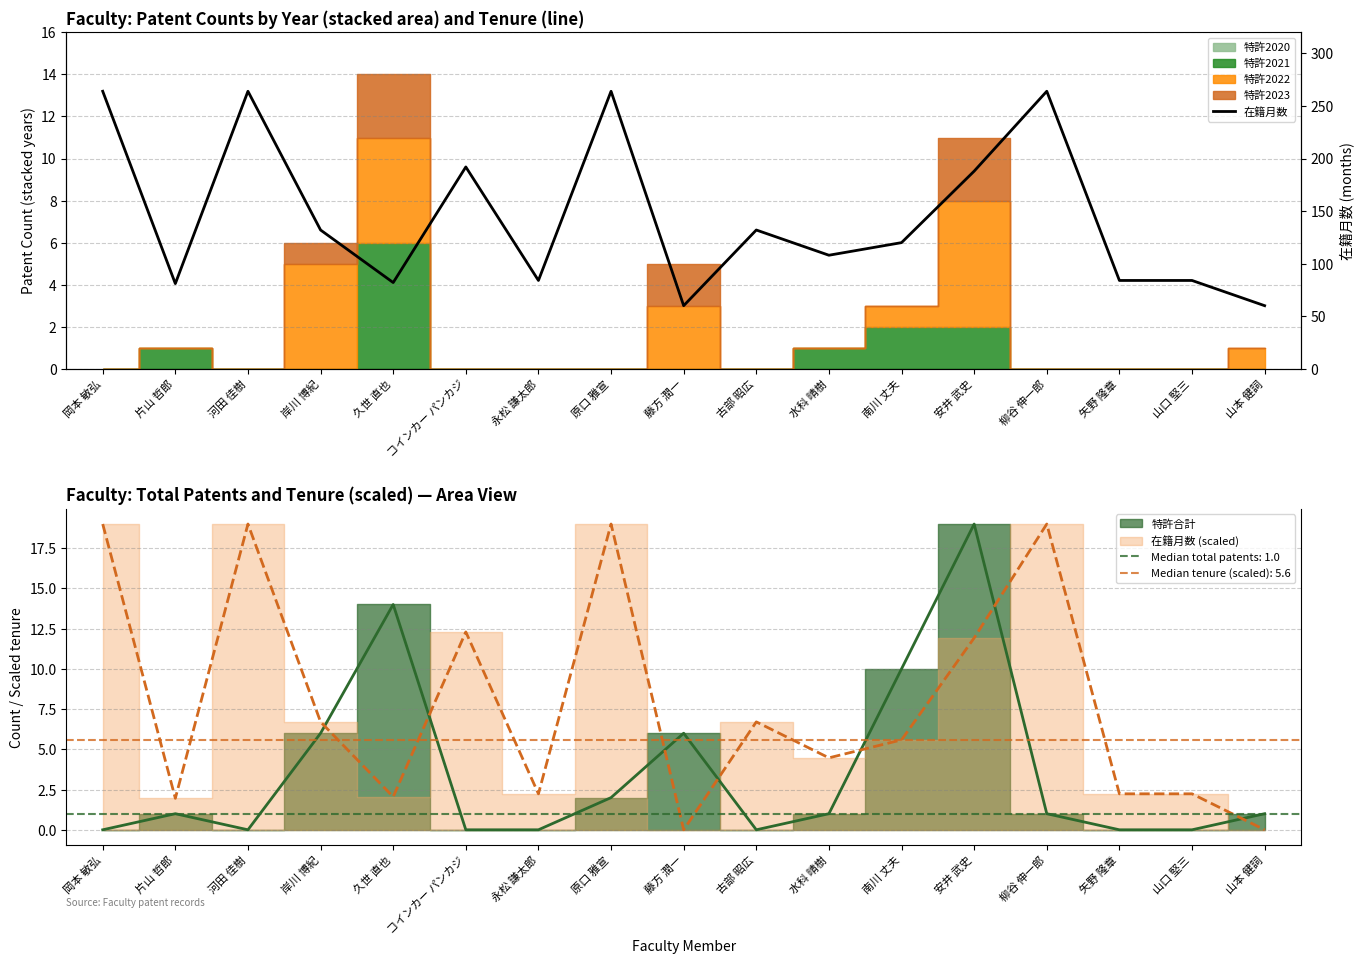

List the labels in order of value, smallest first.

藤方 潤一, 山本 健詞, 片山 哲郎, 久世 直也, 永松 謙太郎, 矢野 隆章, 山口 堅三, 水科 晴樹, 南川 丈夫, 岸川 博紀, 古部 昭広, 安井 武史, コインカー パンカジ, 岡本 敏弘, 河田 佳樹, 原口 雅宣, 柳谷 伸一郎